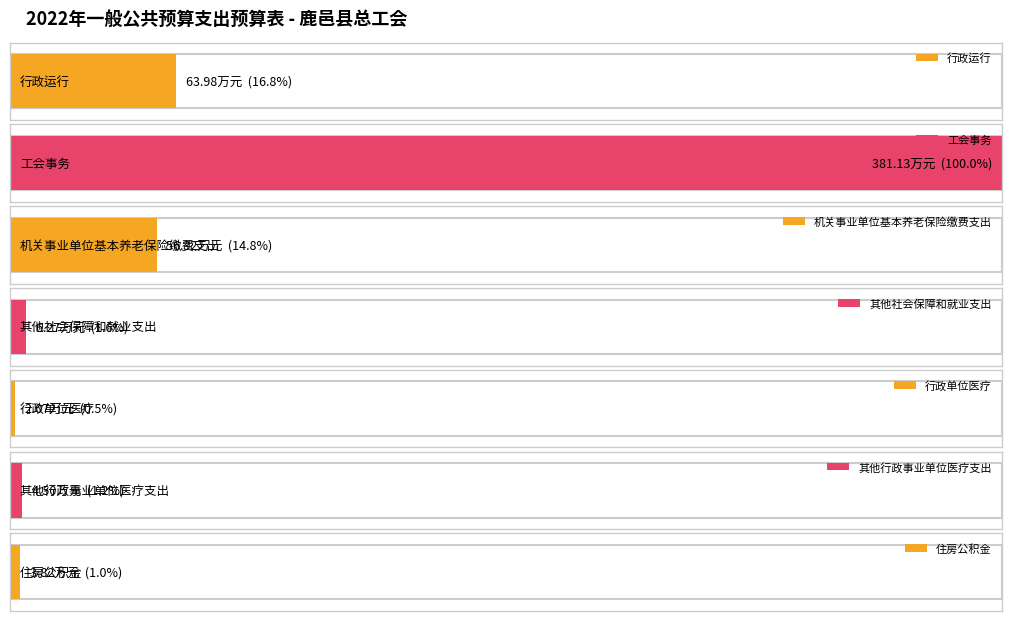

Reading left to right, transcribe all the data shown in this chart.

行政运行=64.0	工会事务=381.1	机关事业单位基本养老保险缴费支出=56.3	其他社会保障和就业支出=6.3	行政单位医疗=2.1	其他行政事业单位医疗支出=4.5	住房公积金=3.8